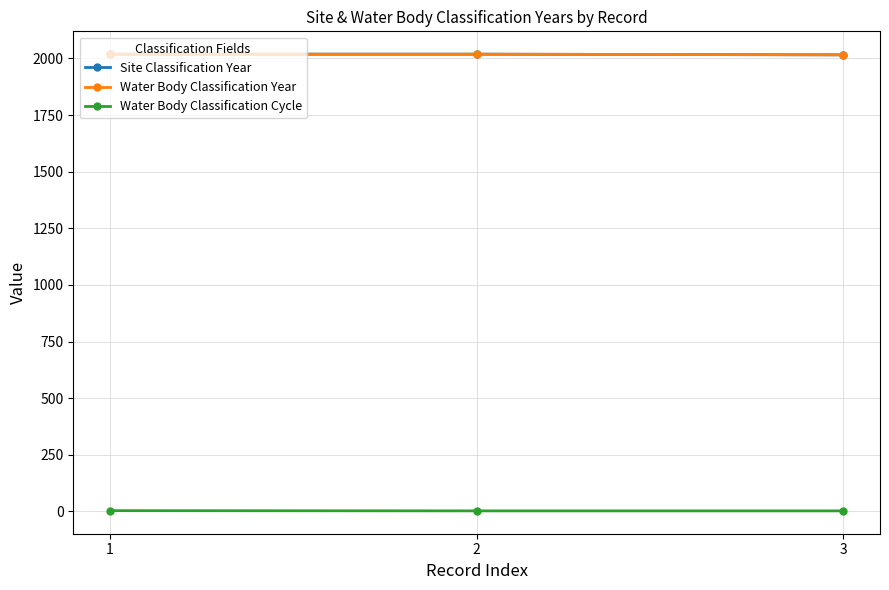

The value of Water Body Classification Year at 1 is 1166. True or false?

False